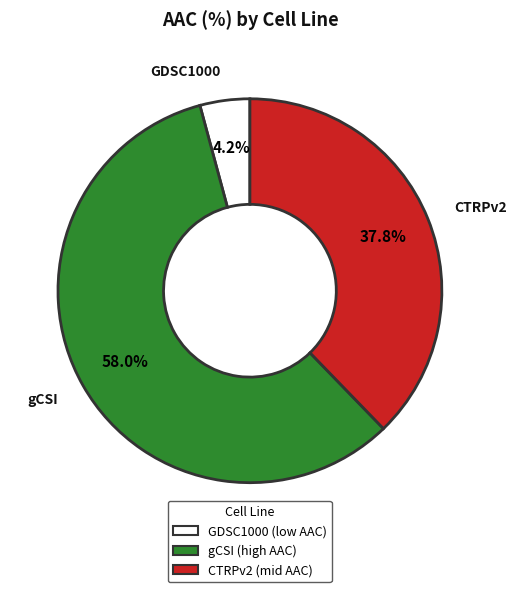

To the nearest percent, what portion does gCSI represent?

58%